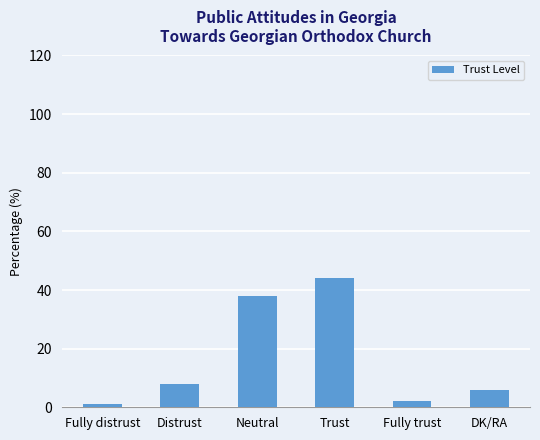

Read the value at DK/RA, to the nearest 5.

5